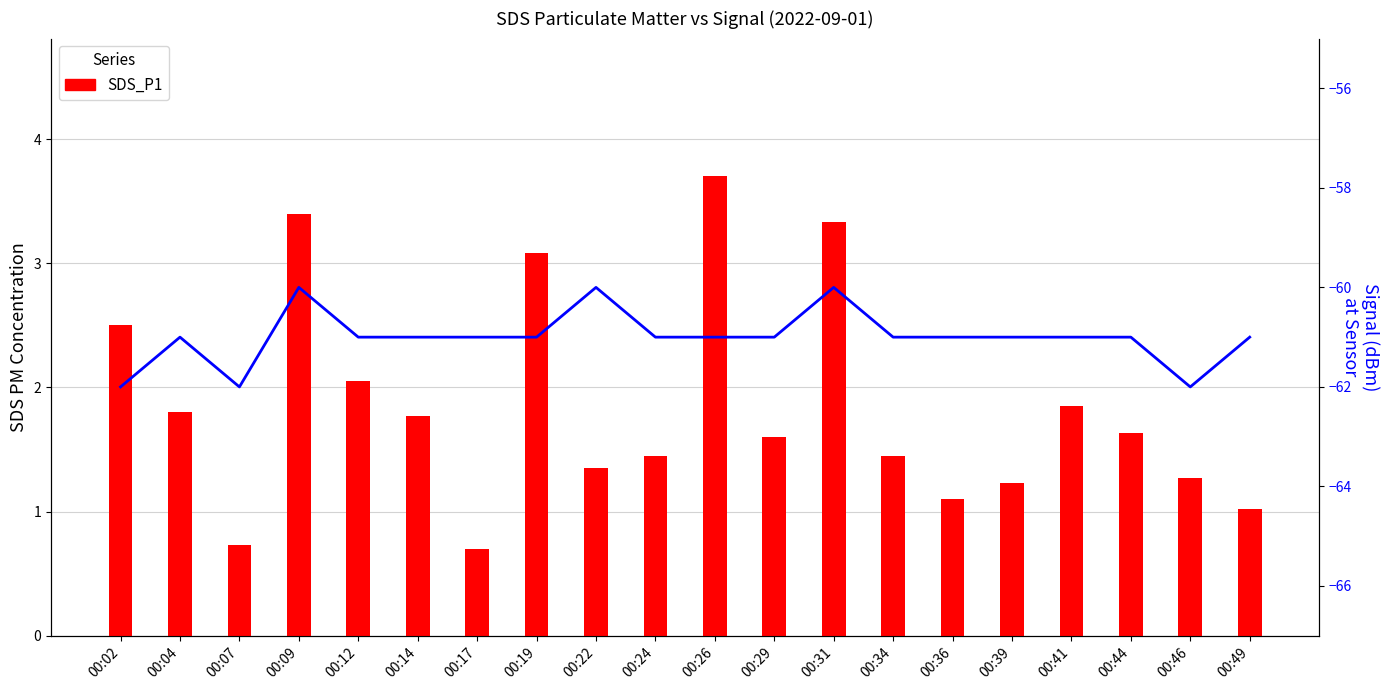

Is it true that Signal_line equals -60.0 at 00:31?

True